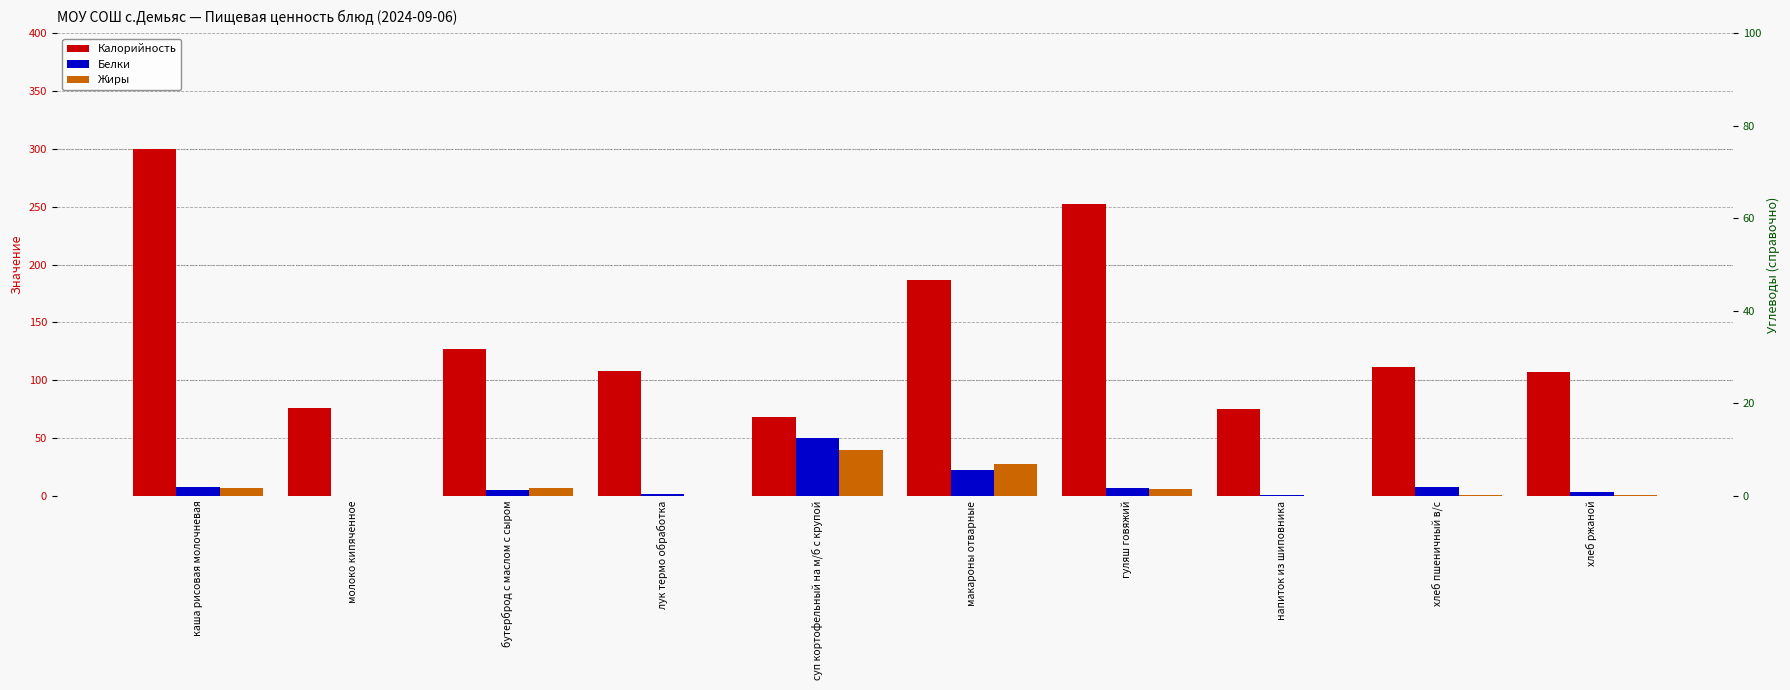

What is the difference between the Белки values at суп кортофельный на м/б с крупой and напиток из шиповника?

49.6